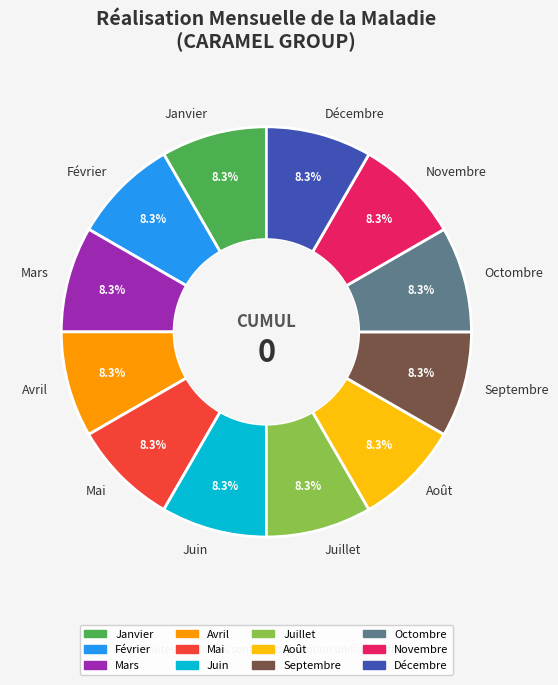

To the nearest percent, what is the difference between the Octombre and Février slice percentages?

0%